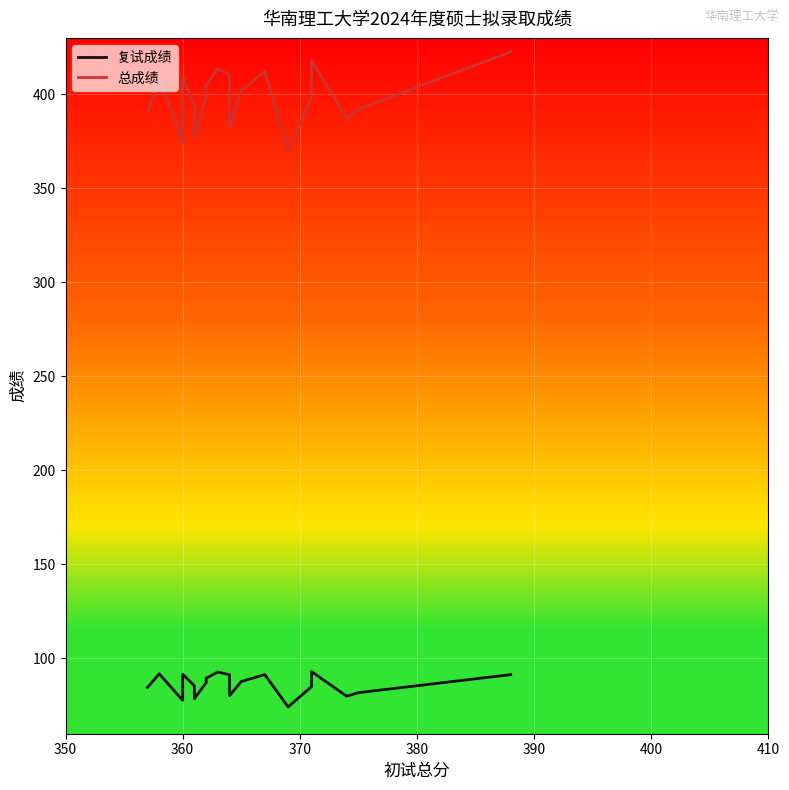

True or false: 复试成绩 and 总成绩 cross at least once.

False